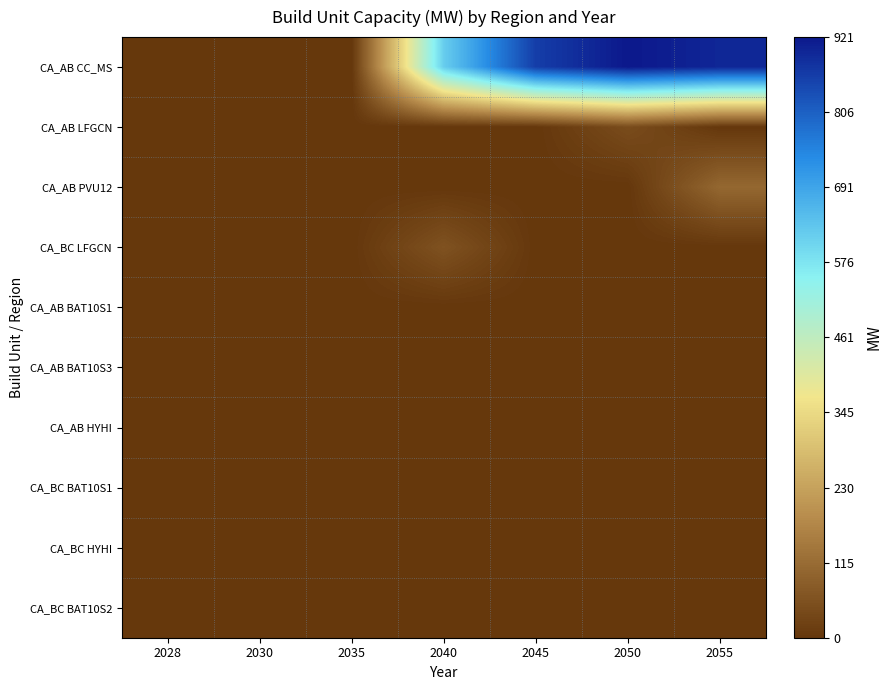

Reading right to left, list all the values displayed in this chart.

CA_AB CC_MS: 2055=898.3	2050=921.0	2045=860.8	2040=618.6	2035=0.0	2030=0.0	2028=0.0
CA_AB LFGCN: 2055=0.0	2050=46.0	2045=0.0	2040=0.0	2035=0.0	2030=0.0	2028=0.0
CA_AB PVU12: 2055=105.6	2050=0.0	2045=0.0	2040=0.0	2035=0.0	2030=0.0	2028=0.0
CA_BC LFGCN: 2055=0.0	2050=0.0	2045=0.0	2040=59.0	2035=0.0	2030=0.0	2028=0.0
CA_AB BAT10S1: 2055=0.0	2050=0.0	2045=0.0	2040=0.0	2035=0.0	2030=0.0	2028=0.0
CA_AB BAT10S3: 2055=0.0	2050=0.0	2045=0.0	2040=0.0	2035=0.0	2030=0.0	2028=0.0
CA_AB HYHI: 2055=0.0	2050=0.0	2045=0.0	2040=0.0	2035=0.0	2030=0.0	2028=0.0
CA_BC BAT10S1: 2055=0.0	2050=0.0	2045=0.0	2040=0.0	2035=0.0	2030=0.0	2028=0.0
CA_BC HYHI: 2055=0.0	2050=0.0	2045=0.0	2040=0.0	2035=0.0	2030=0.0	2028=0.0
CA_BC BAT10S2: 2055=0.0	2050=0.0	2045=0.0	2040=0.0	2035=0.0	2030=0.0	2028=0.0